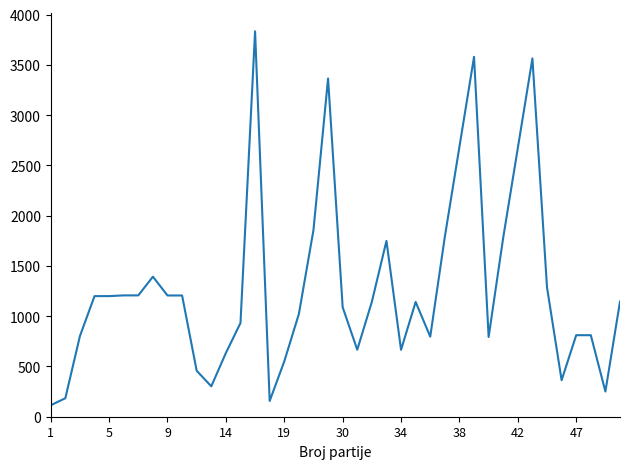

What is the difference between the maximum and minimum values?

3720.3